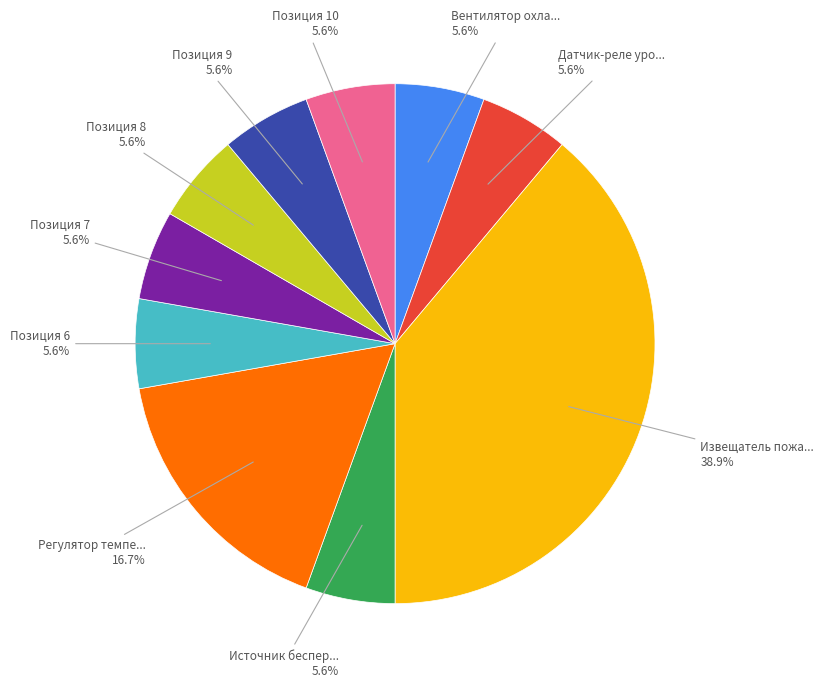

Is there a majority slice in this chart?

No